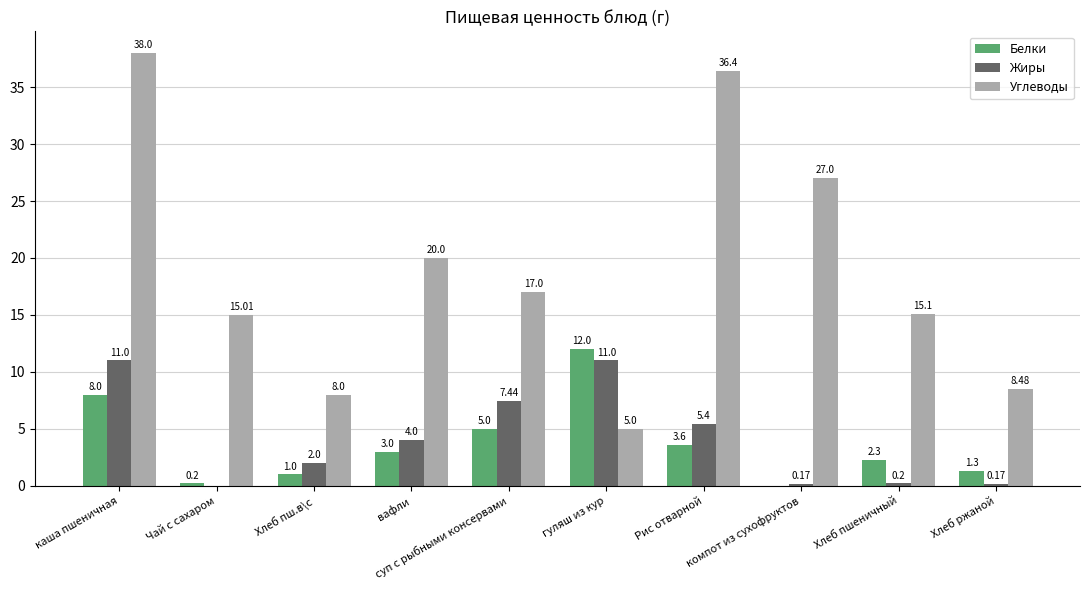

What is the total value across all series at каша пшеничная?

57.0